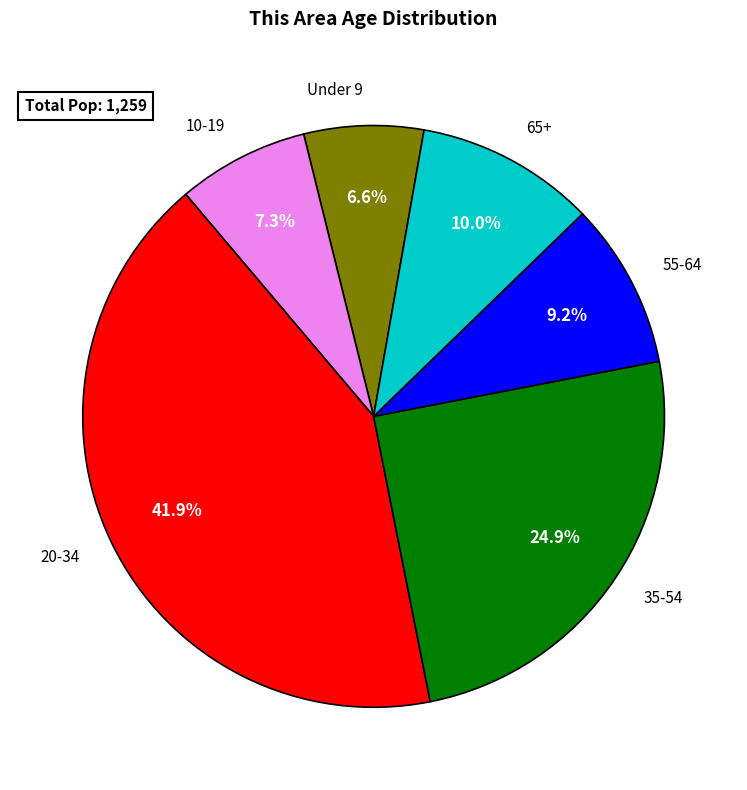

Rank the categories by value from highest to lowest.

20-34, 35-54, 65+, 55-64, 10-19, Under 9